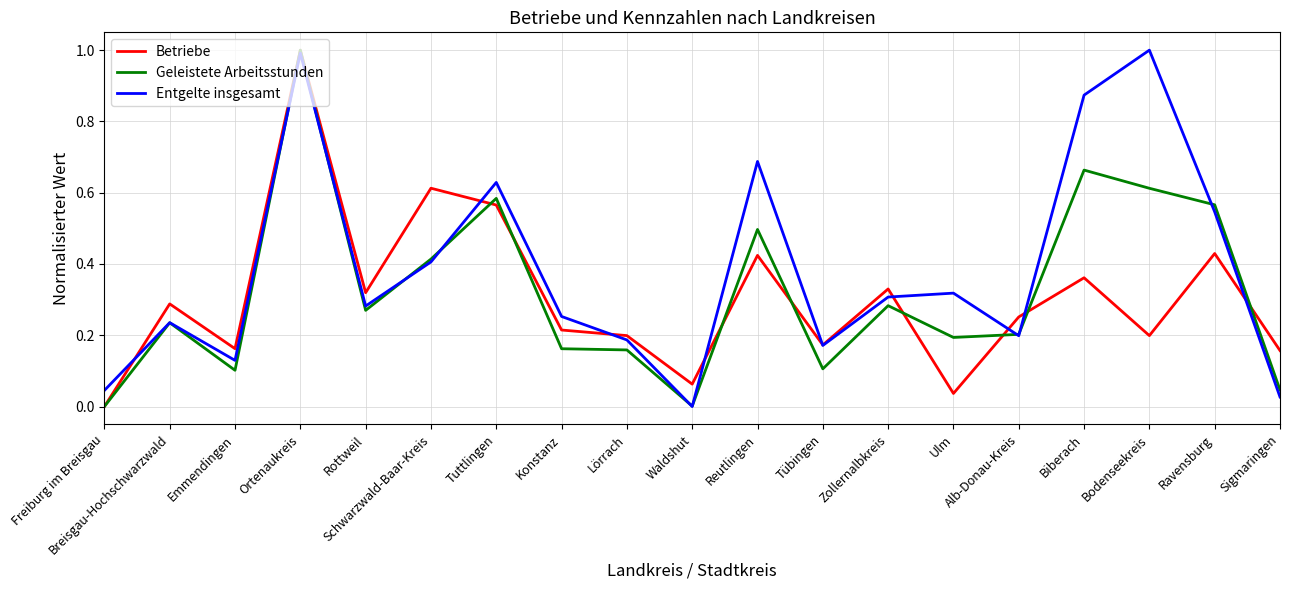

Between Rottweil and Sigmaringen, which series saw the biggest shift?

Entgelte insgesamt